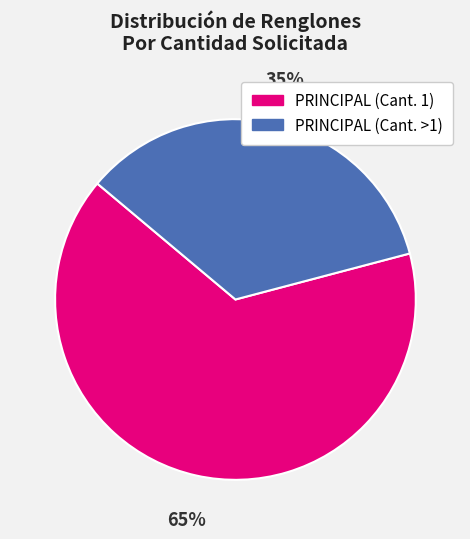

To the nearest percent, what is the average slice percentage?

50%